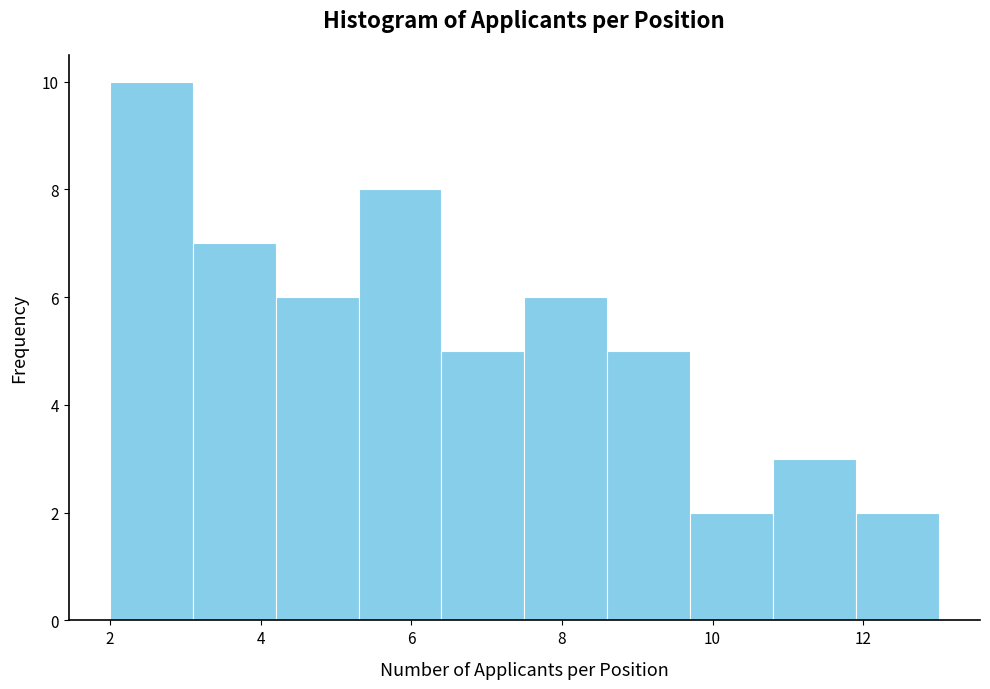

What is the height of the bar covering 9.7 to 10.8 on the x-axis? Neither the bar edges nor the heights are printed on the chart, so give them approximately, as read against the axes.

2